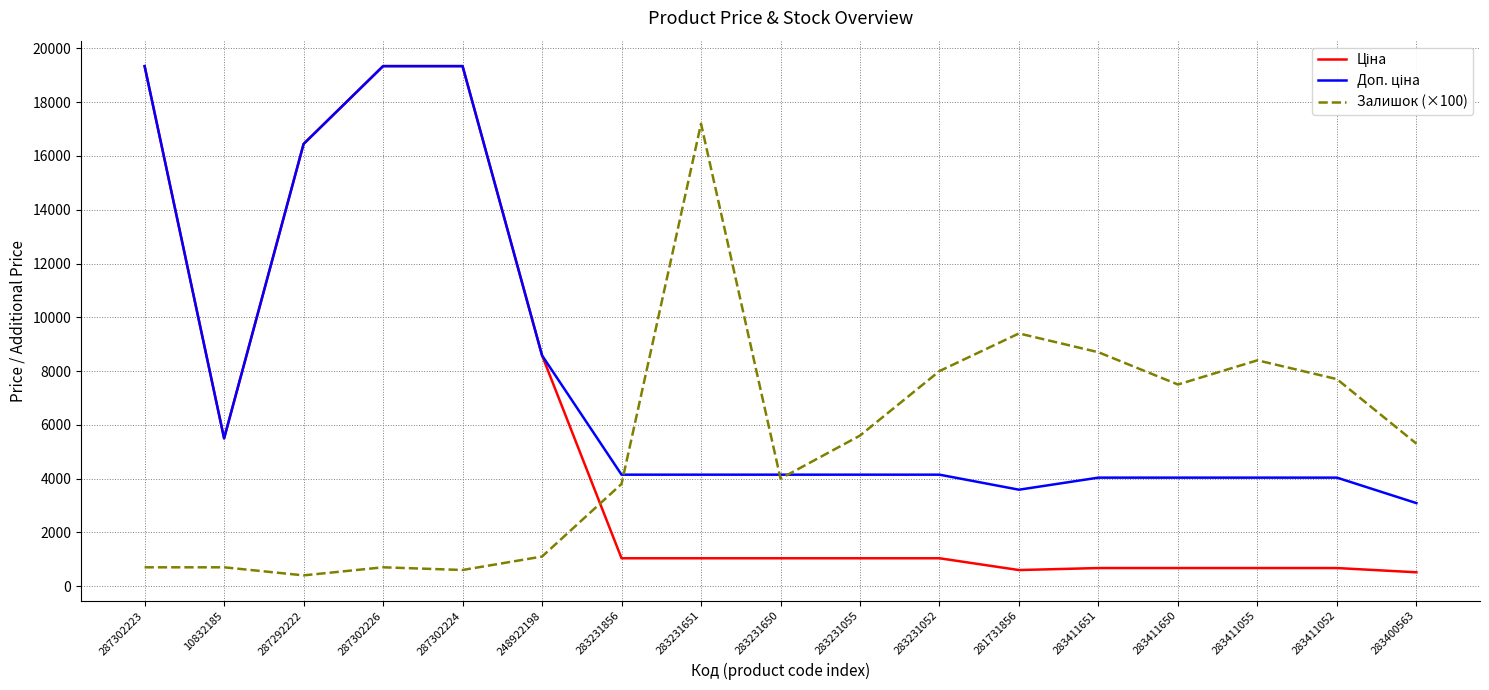

What is the difference between the highest and lowest values at 283400563?

4785.3